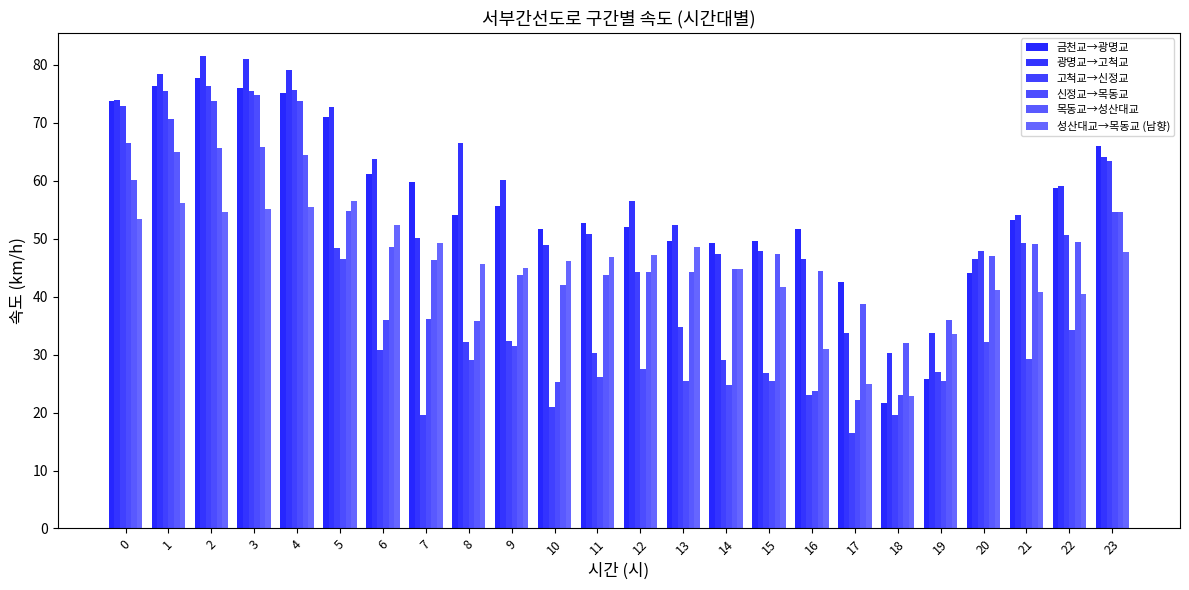

How many distinct data groups are displayed?

6